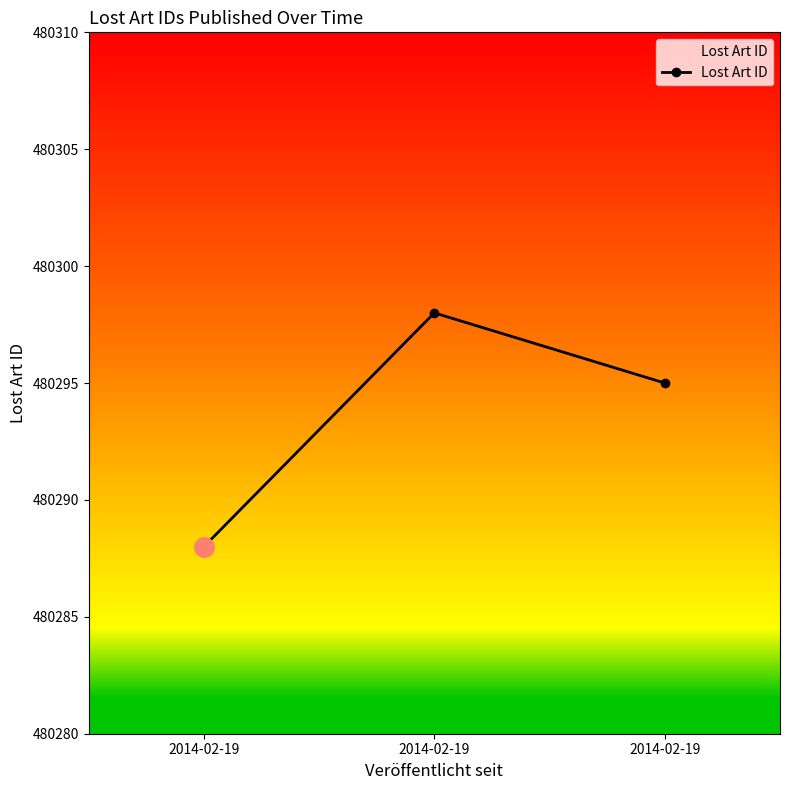

How many values are between 480288 and 480298?

3